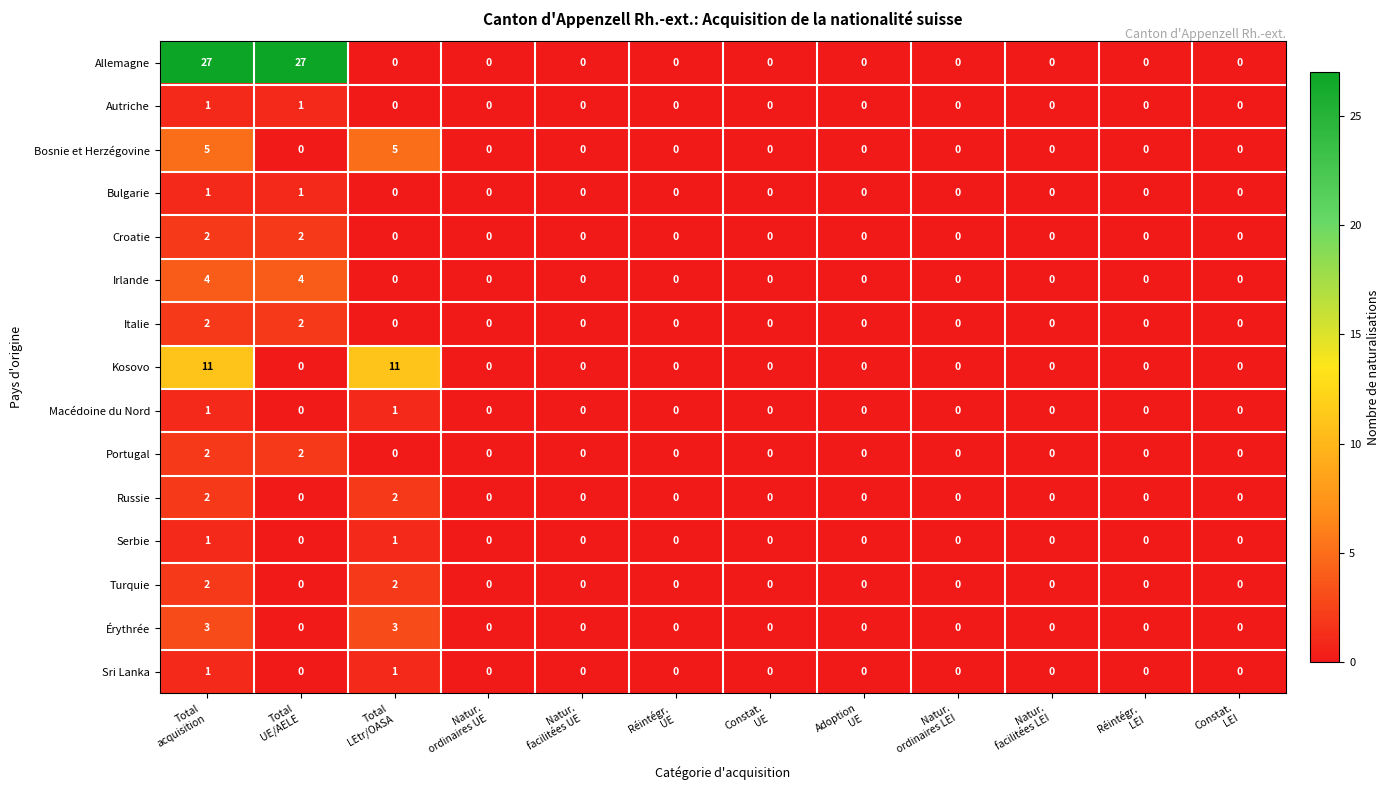

Which series has the widest spread of values?

Allemagne